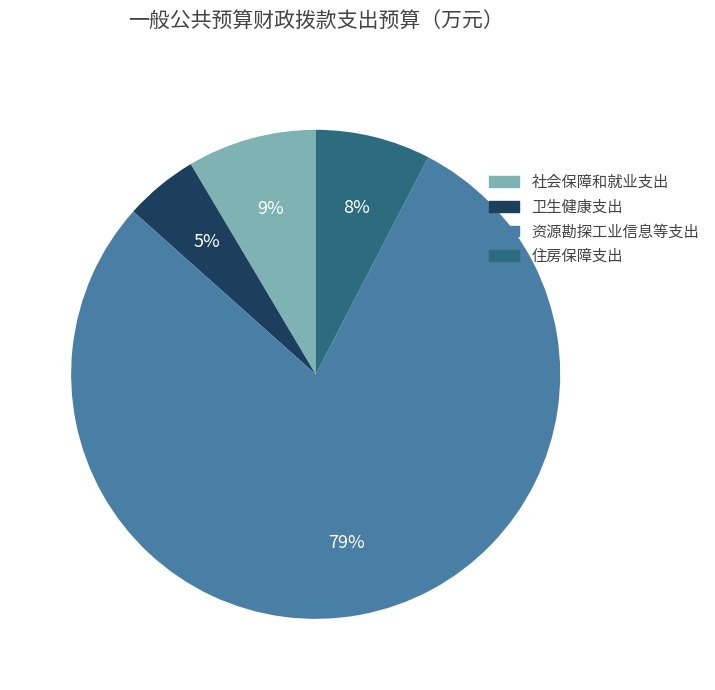

Is 社会保障和就业支出 the majority of the pie?

No